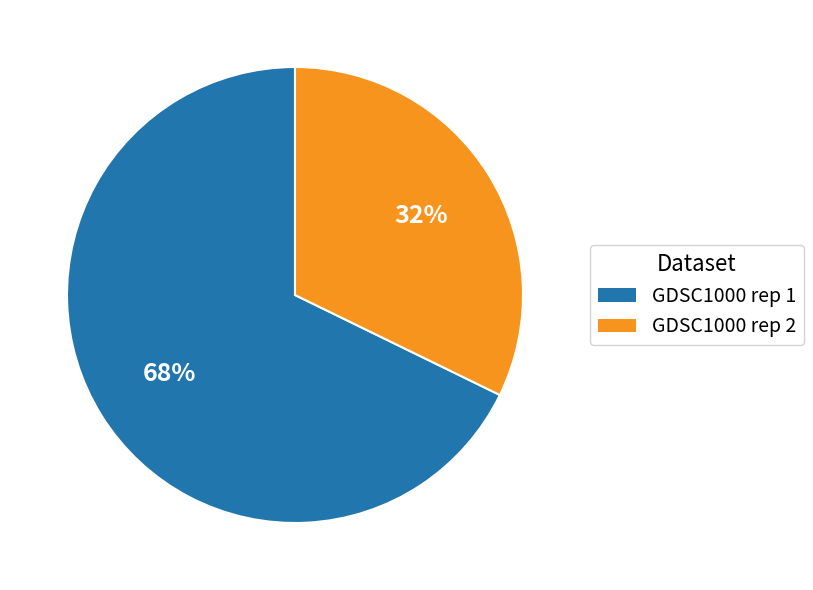

Count the number of slices in the pie.

2